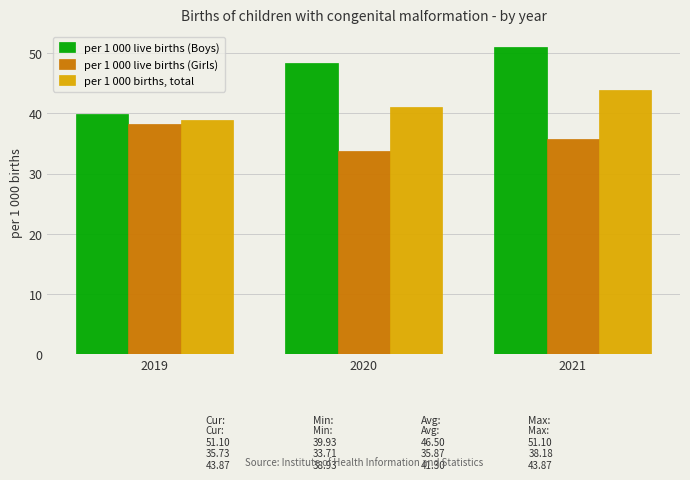

What is the minimum value shown in the chart?

33.7